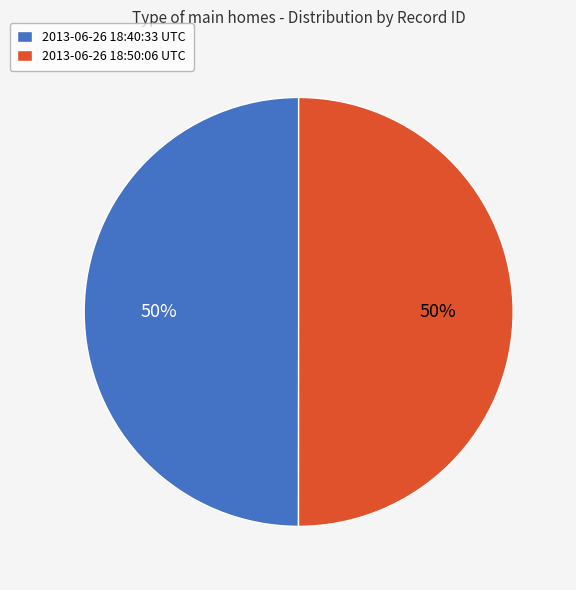

How many slices are in this pie chart?

2